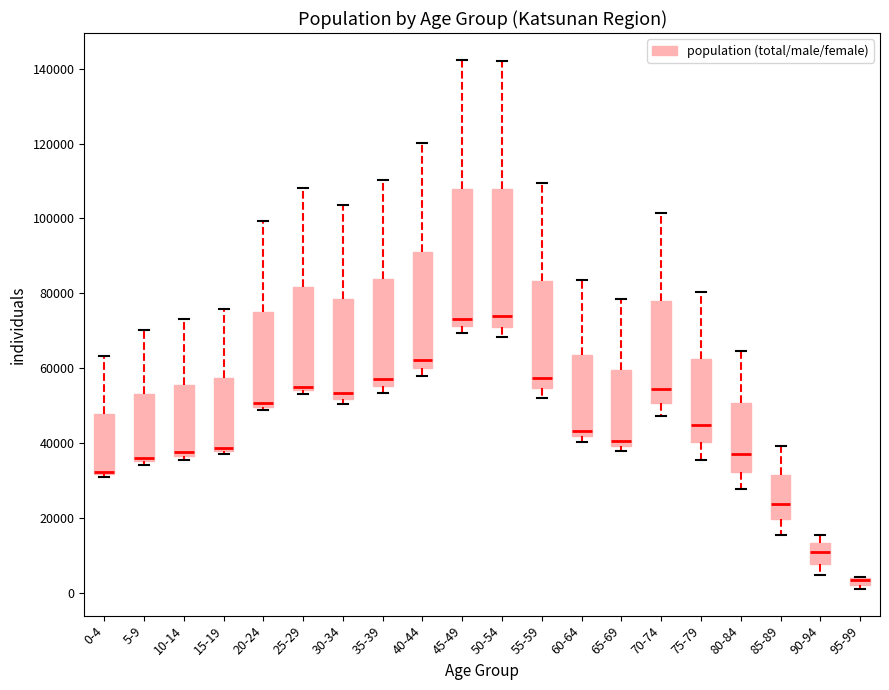

Where is the upper edge of the box for 15-19 on the y-axis? The values are not printed on the chart, so give them approximately, as read against the axis.

58000